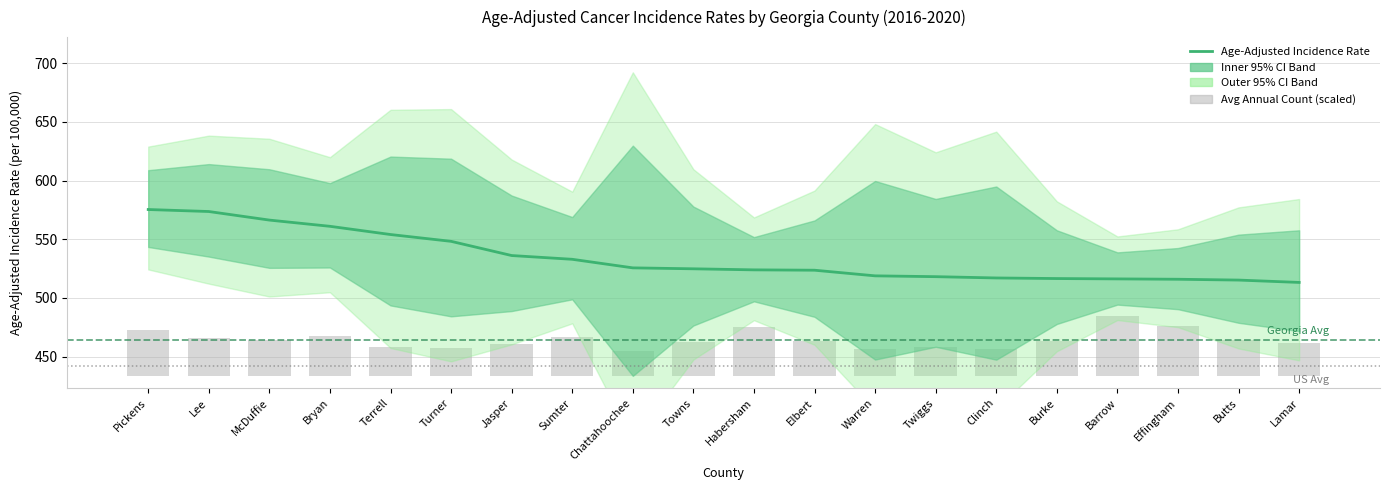

Are the bars horizontal?

No